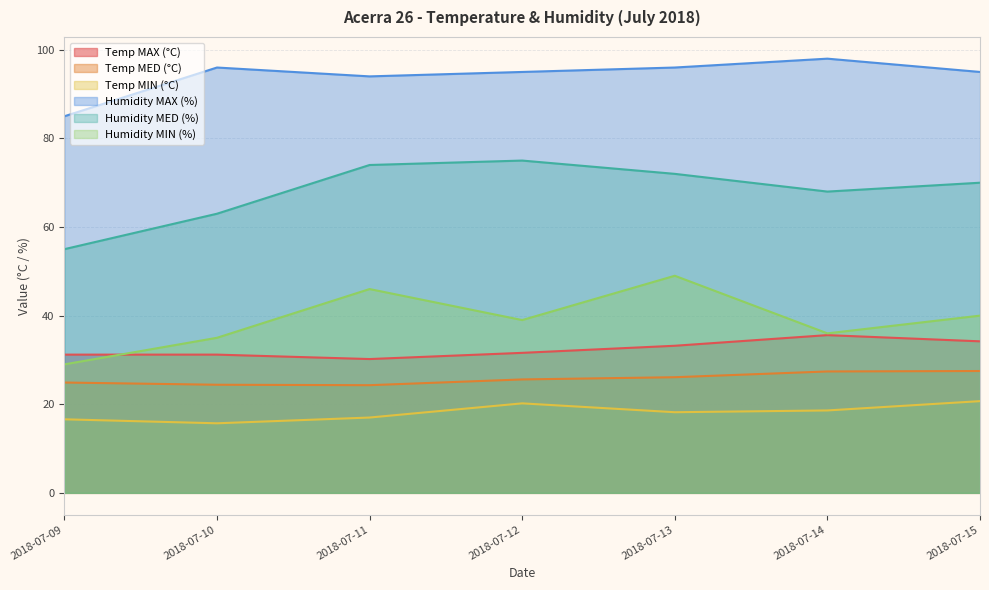

What is the maximum value shown in the chart?

98.0